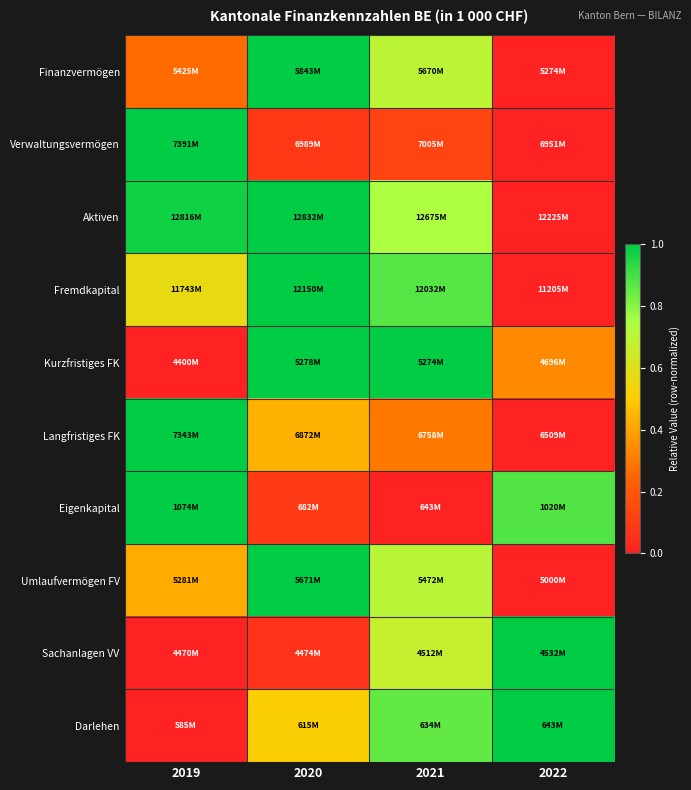

Between 2021 and 2022, which is larger?

2021